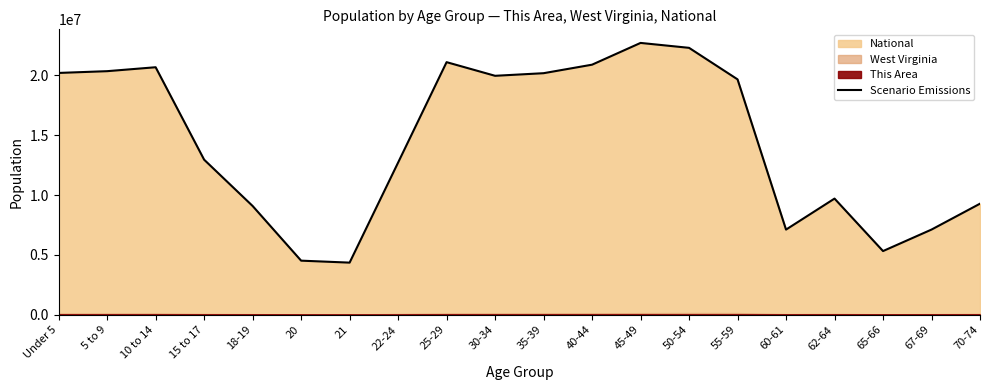

What position from the left is 30-34?

10